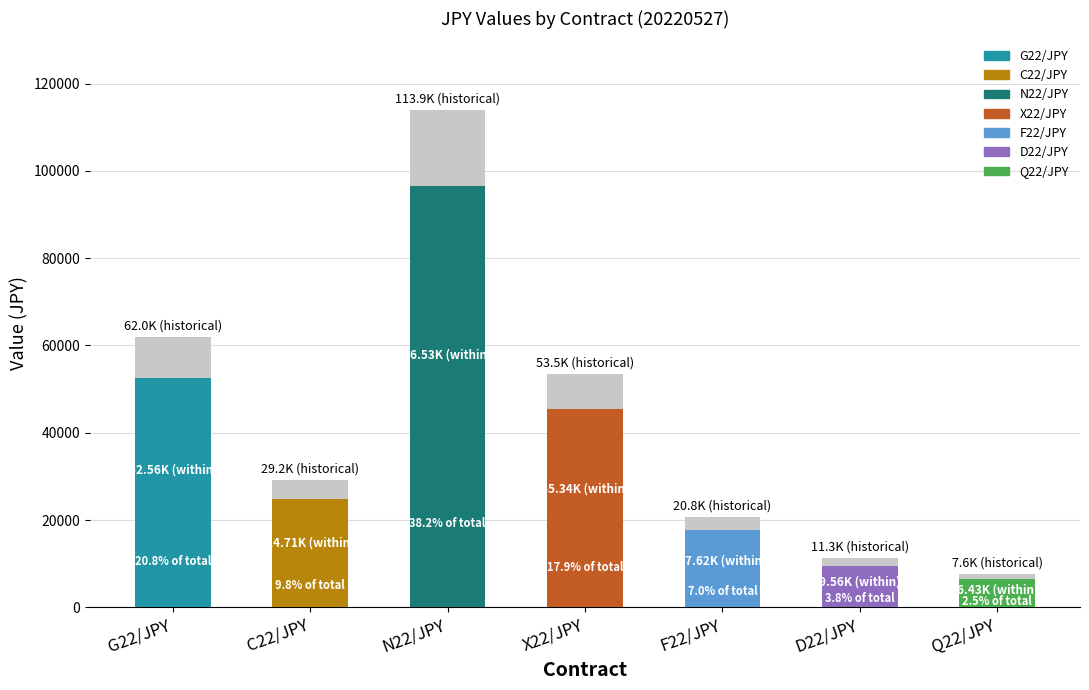

Rank the categories by value from lowest to highest.

Q22/JPY, D22/JPY, F22/JPY, C22/JPY, X22/JPY, G22/JPY, N22/JPY